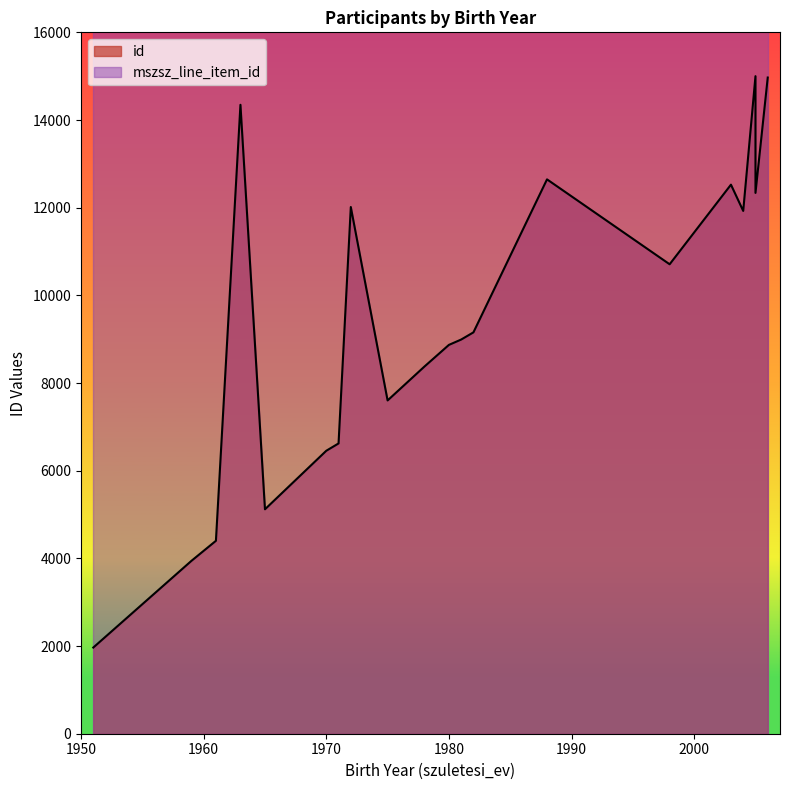

What is the difference between the maximum and second lowest values in the id series?

11057